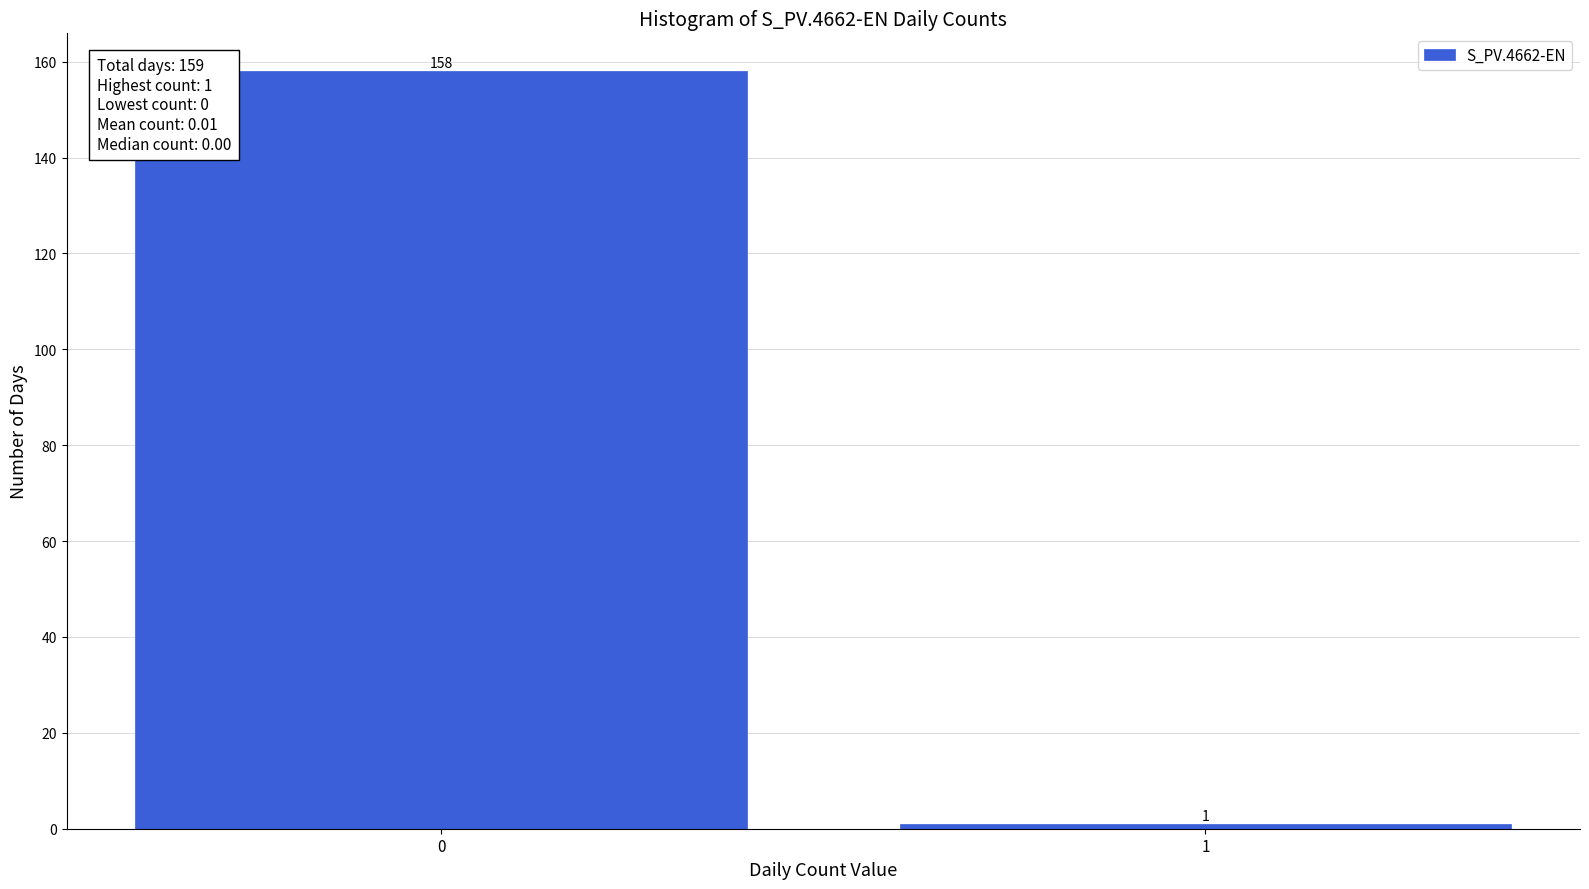

Reading left to right, extract all data points from this chart.

0=158	1=1